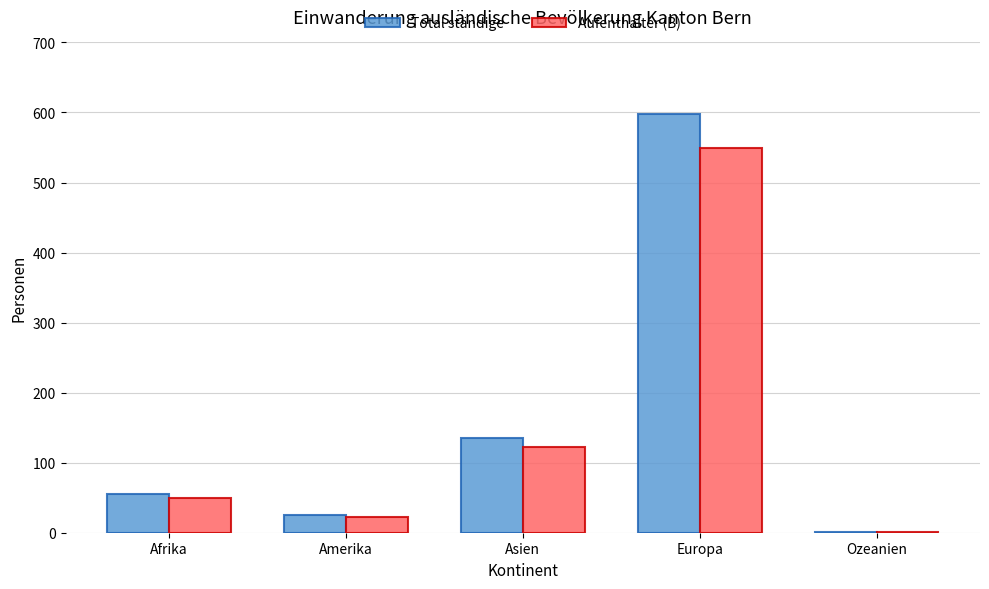

Read the Aufenthalter (B) value at Europa, to the nearest 50.

550